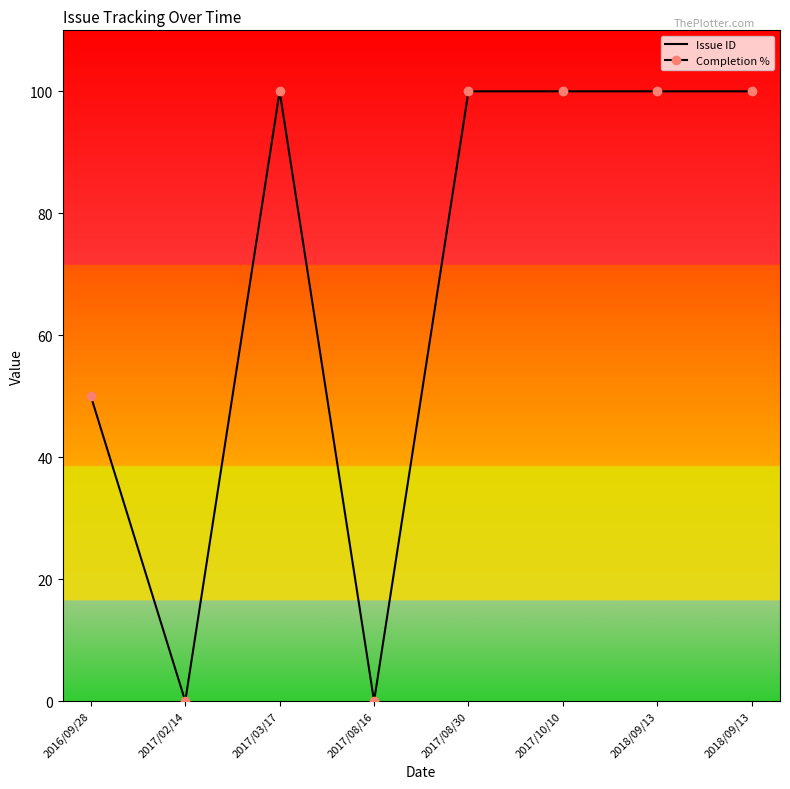

The Issue ID series shows 6959 at 2018/09/13. True or false?

False